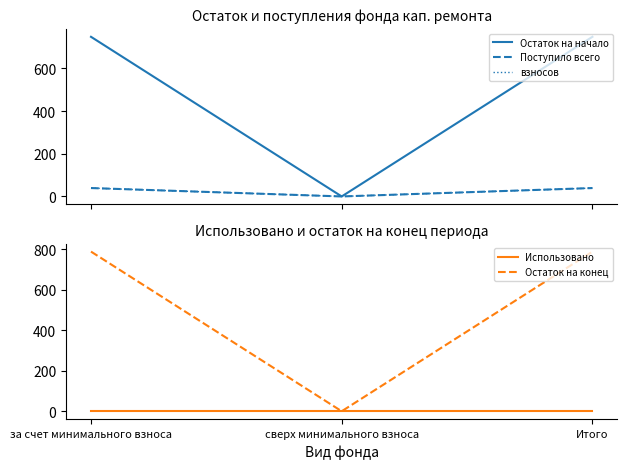

Where is Использовано nearest to the value 0?

за счет минимального взноса